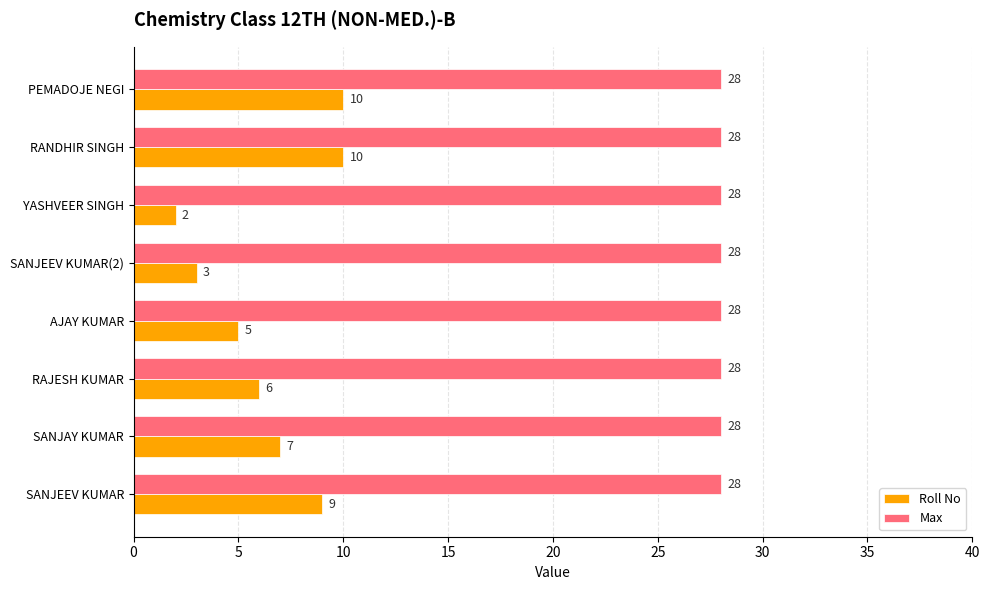

What are all the series names shown in the legend?

Roll No, Max